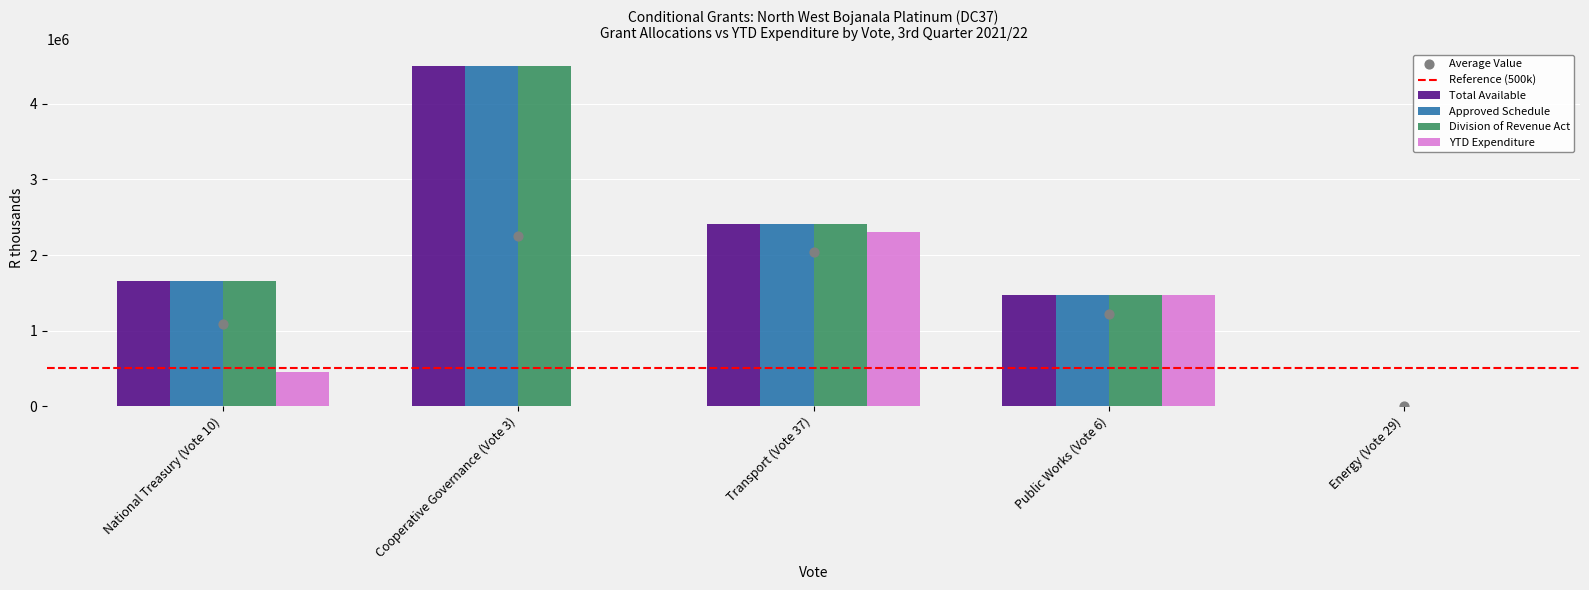

What are all the series names shown in the legend?

Total Available, Approved Schedule, Division of Revenue Act, YTD Expenditure